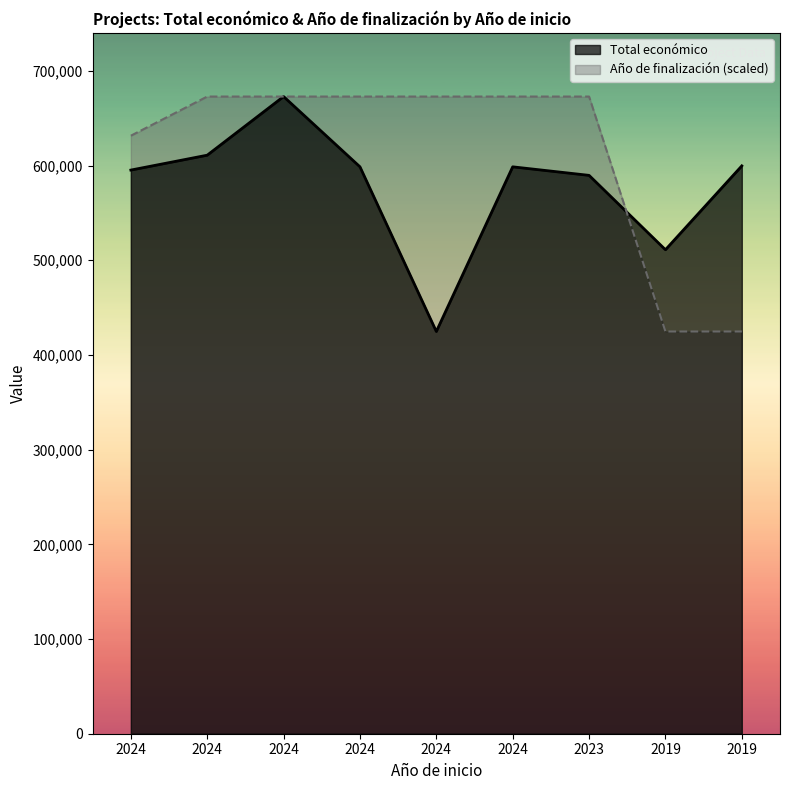

What is the spread (max minus min) of values at 2023?

83223.0